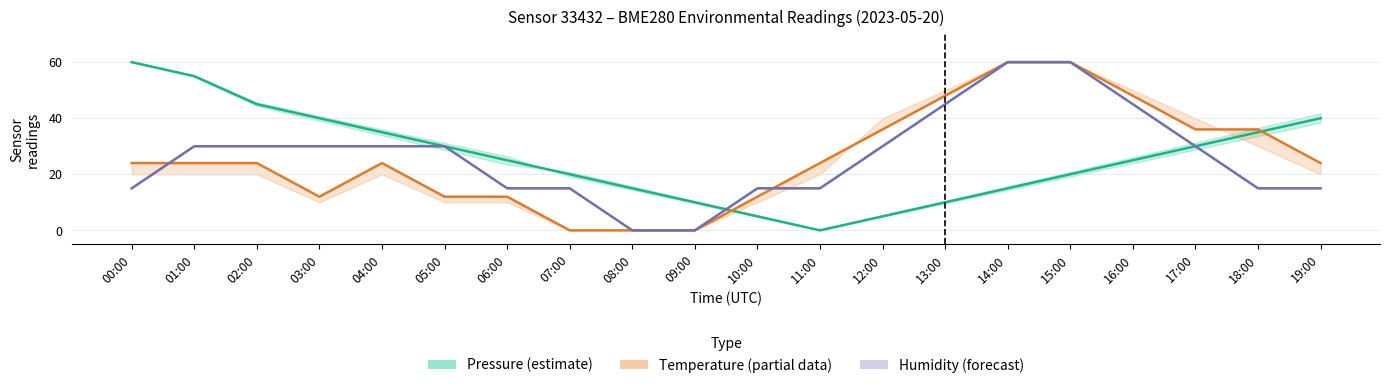

What is the sum of the Humidity (forecast) values at 15:00 and 04:00?

90